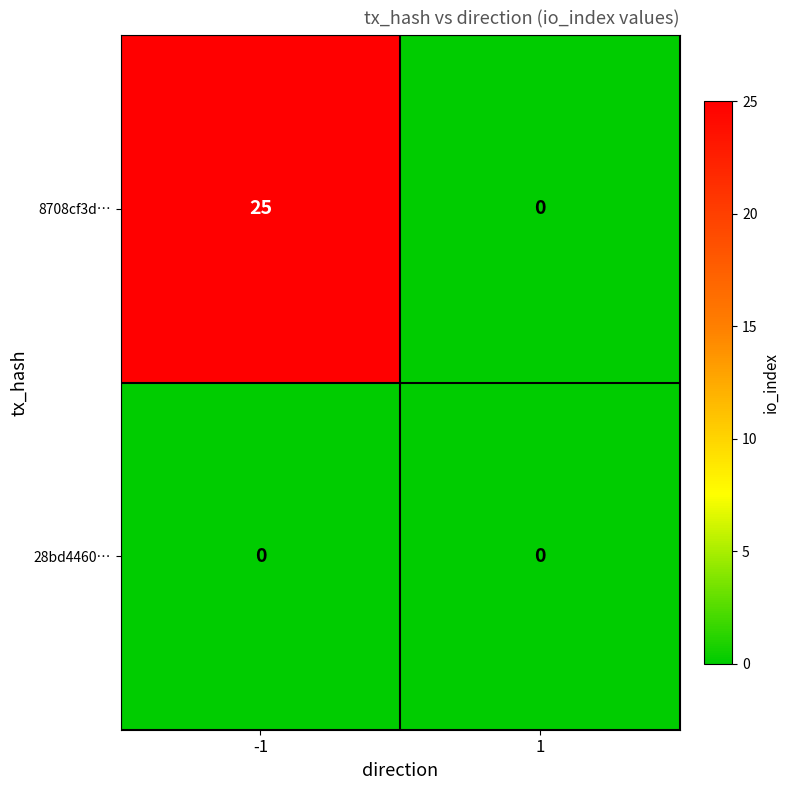

At which category is the sum across all series the highest?

-1